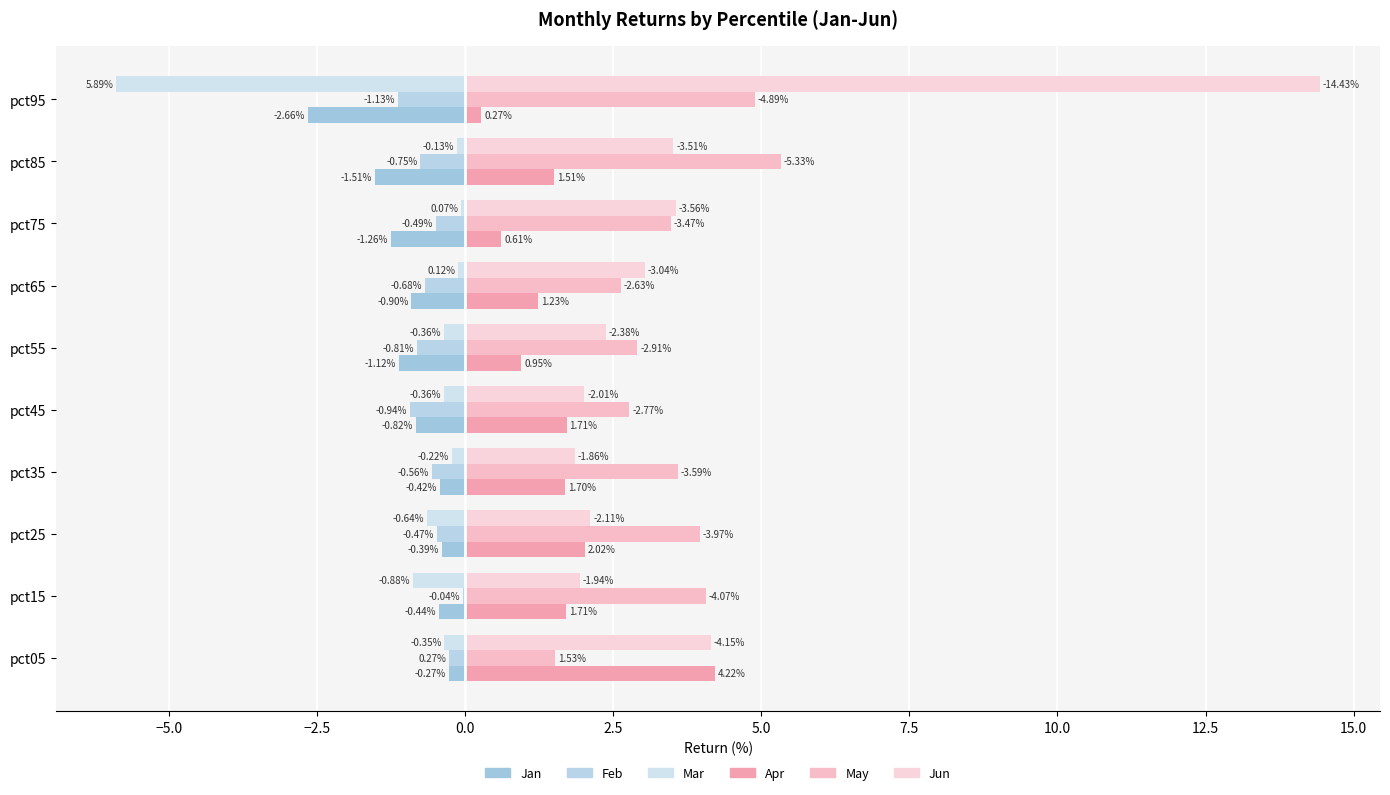

What are all the series names shown in the legend?

Jan, Feb, Mar, Apr, May, Jun